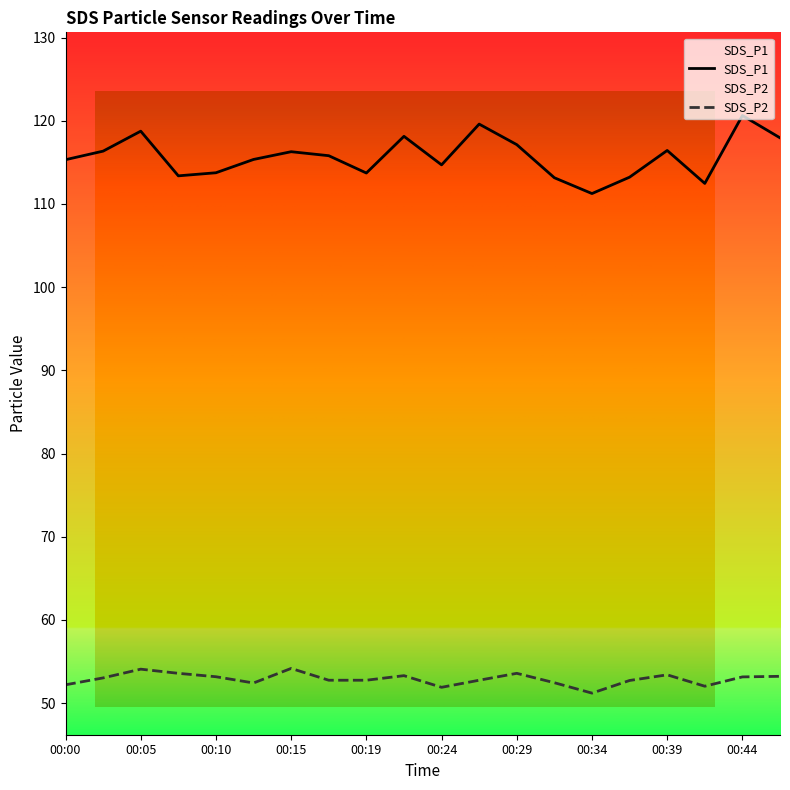

True or false: SDS_P1 and SDS_P2 cross at least once.

False